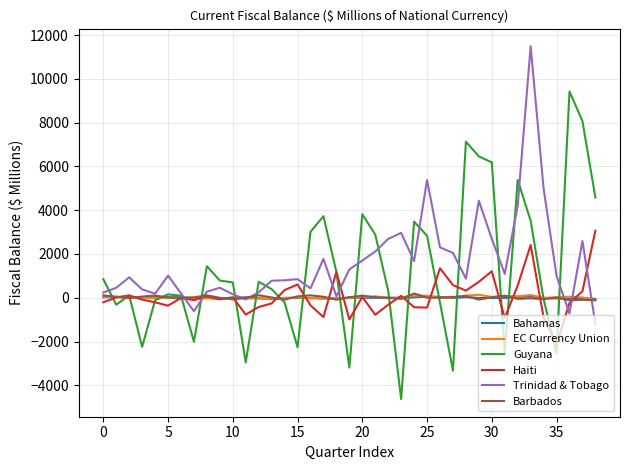

What is the maximum value shown in the chart?

11490.9